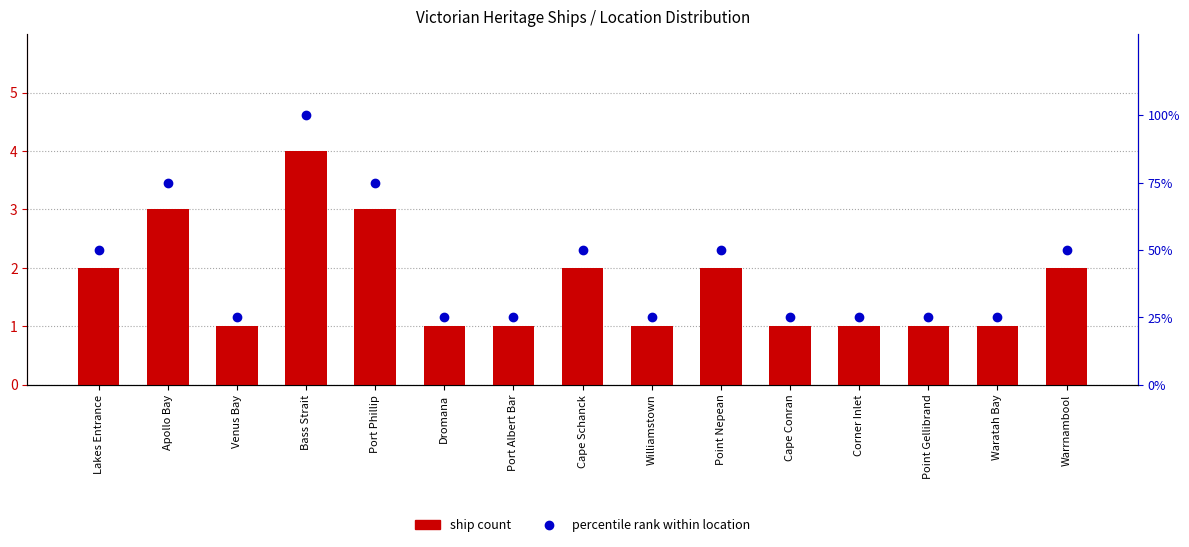

What is the sum of the percentile rank within location values at Lakes Entrance and Bass Strait?

150